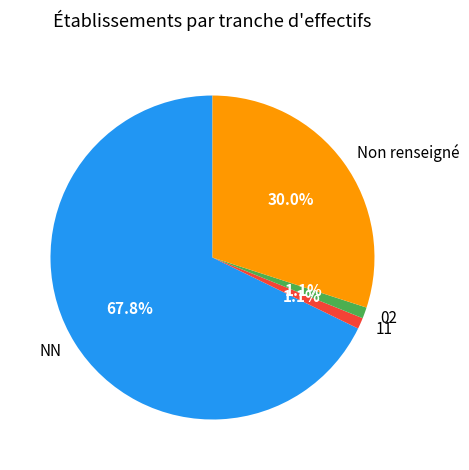

Which slice is the largest?

NN